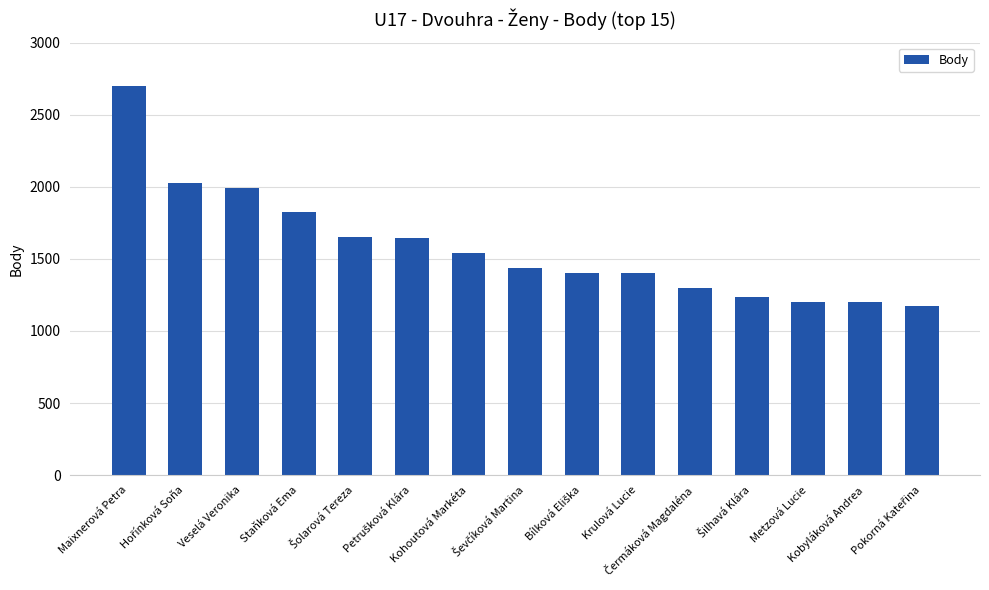

What is the sum of all values?

23729